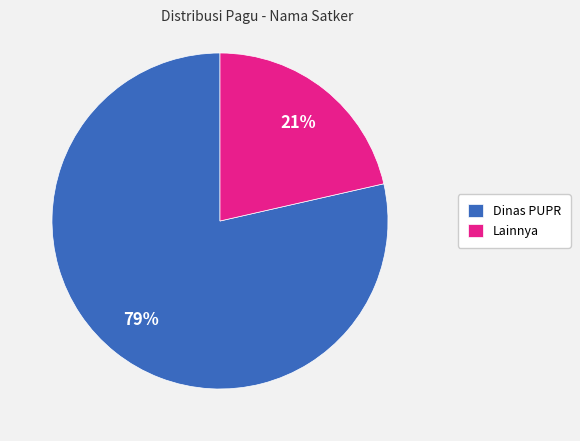

Is it true that Dinas PUPR is 79% of the pie?

True